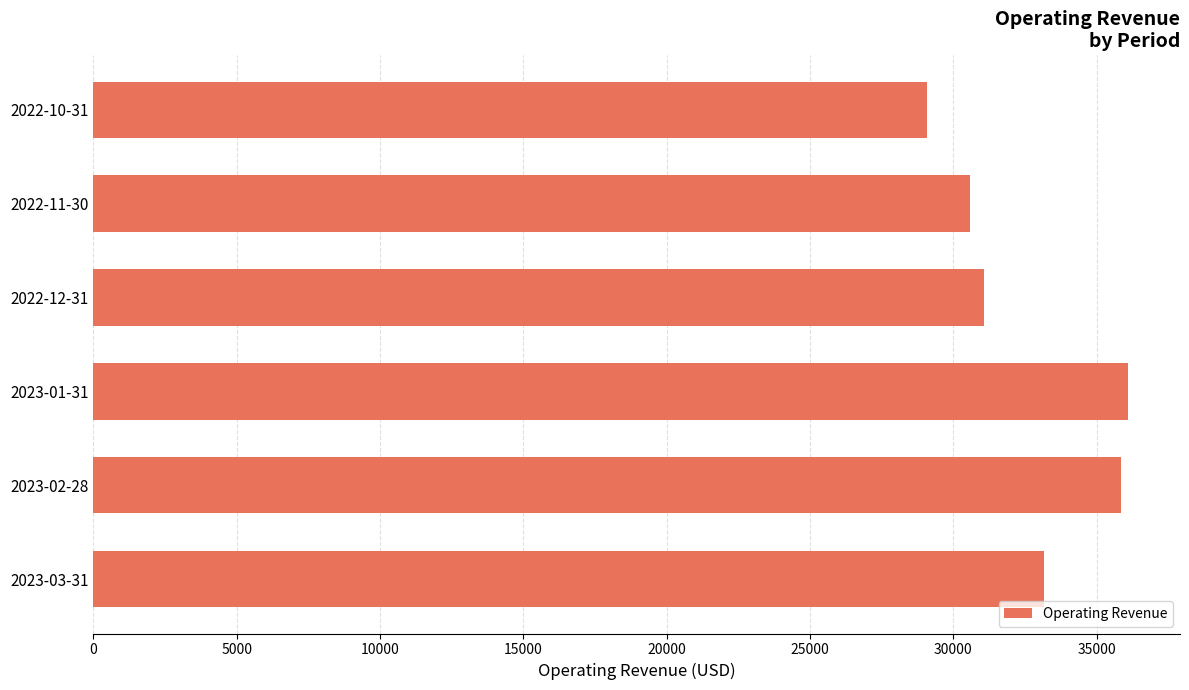

Where is the data nearest to the value 32597?

2023-03-31